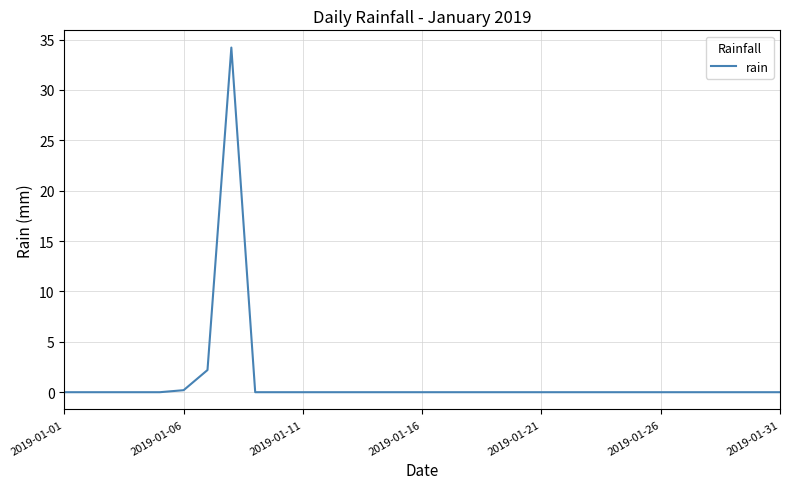

What is the greatest value displayed?

34.2